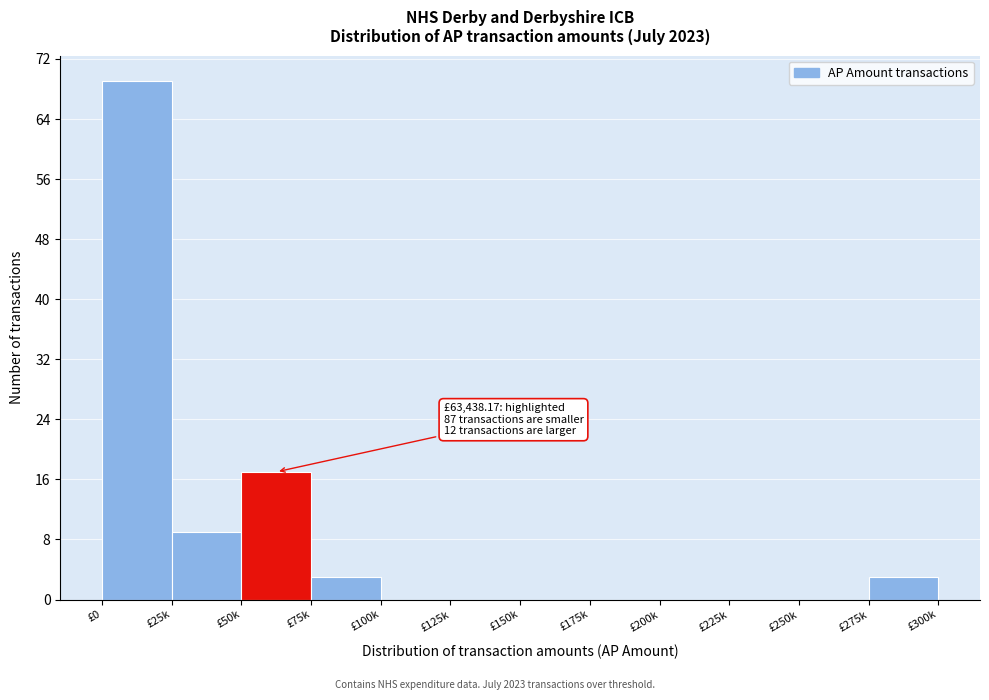

Reading left to right, list all the values displayed in this chart.

£0=69	£25k=9	£50k=17	£75k=3	£100k=0	£125k=0	£150k=0	£175k=0	£200k=0	£225k=0	£250k=0	£275k=3